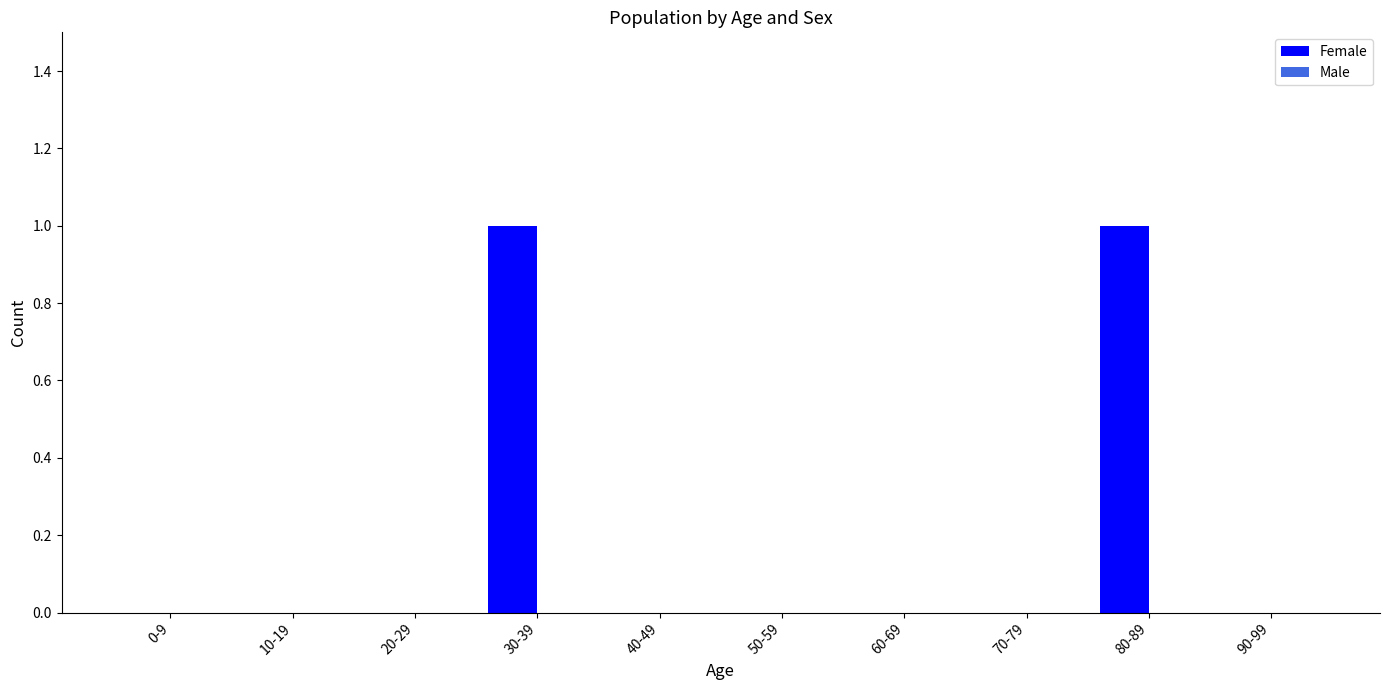

Reading left to right, extract all data points from this chart.

0-9=0	10-19=0	20-29=0	30-39=1	40-49=0	50-59=0	60-69=0	70-79=0	80-89=1	90-99=0